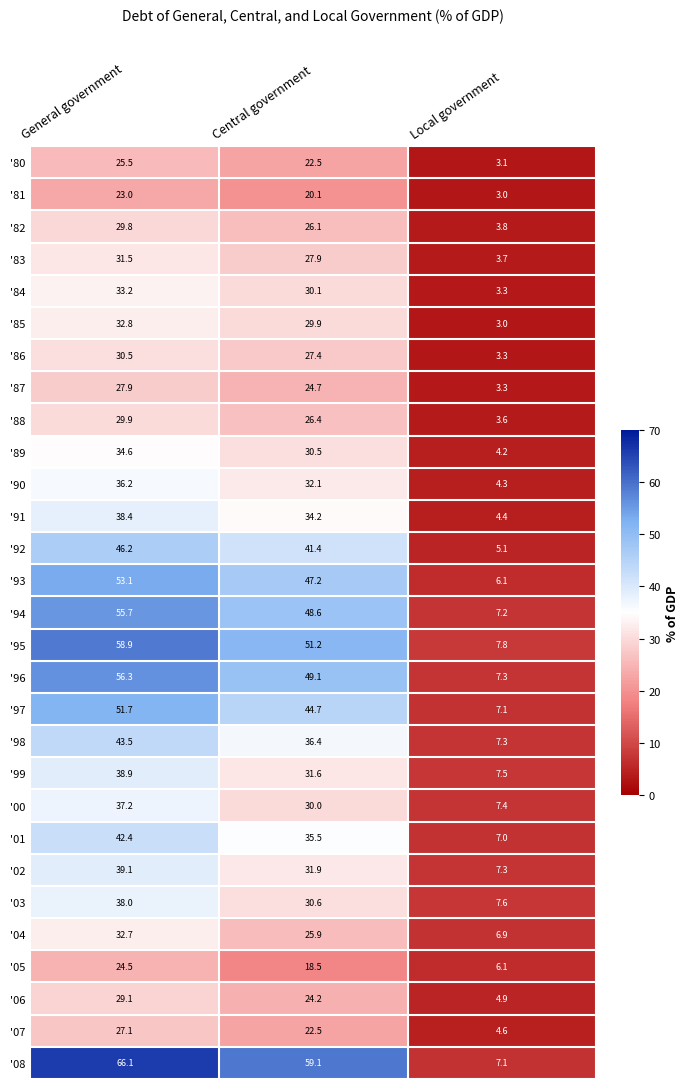

What is the sum of the '01 values at Local government and Central government?

42.5